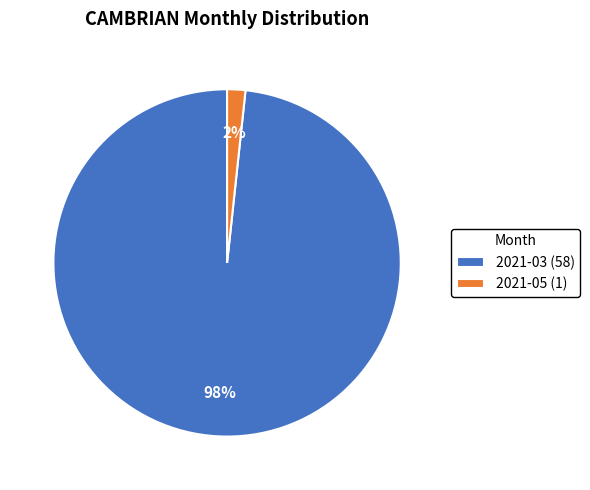

True or false: 2021-05 (1) accounts for 2% of the total.

True